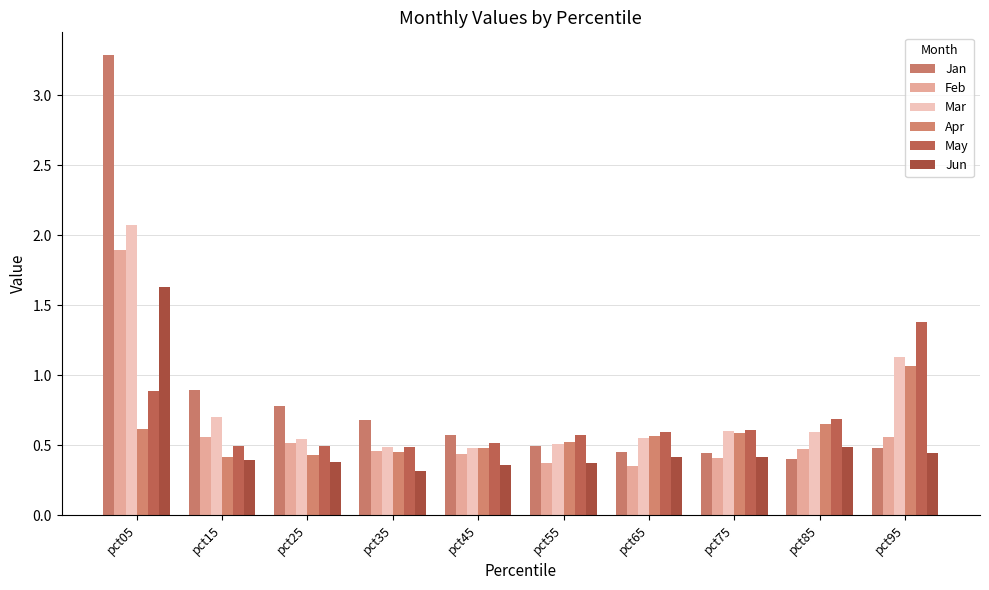

Which category has the lowest value across all series?

pct35